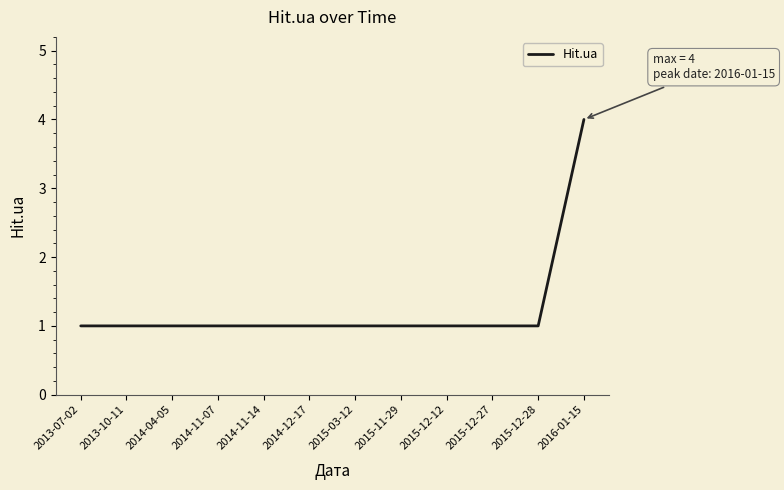

How many lines are shown in the chart?

1